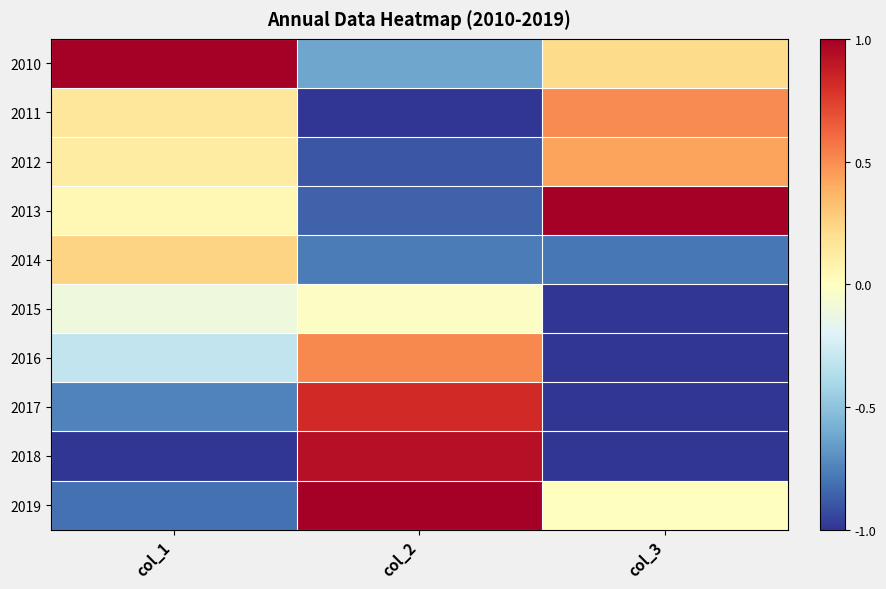

The 2015 series shows -0.0 at col_2. True or false?

False